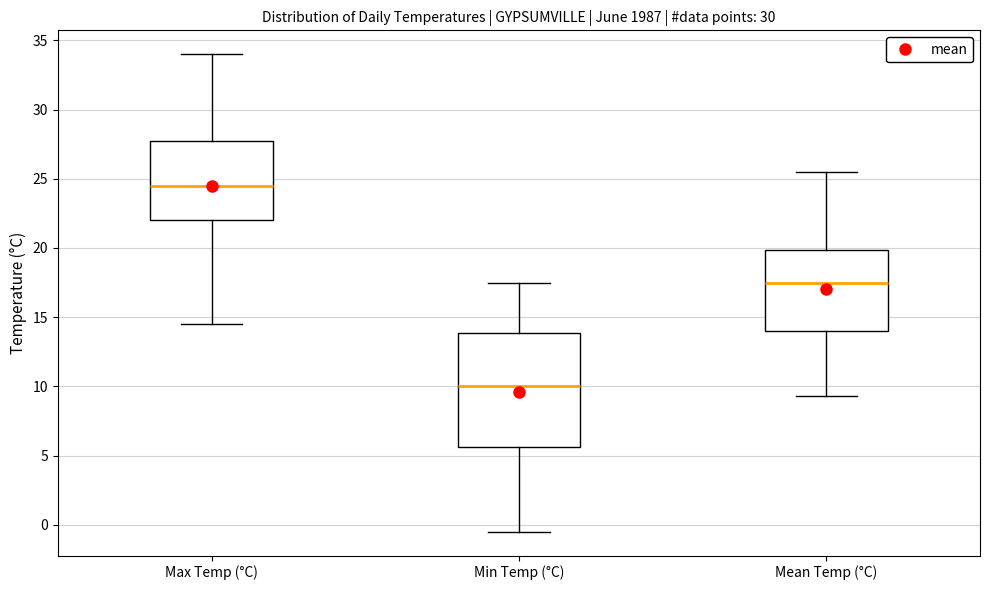

Which box's median line is the highest?

Max Temp (°C)